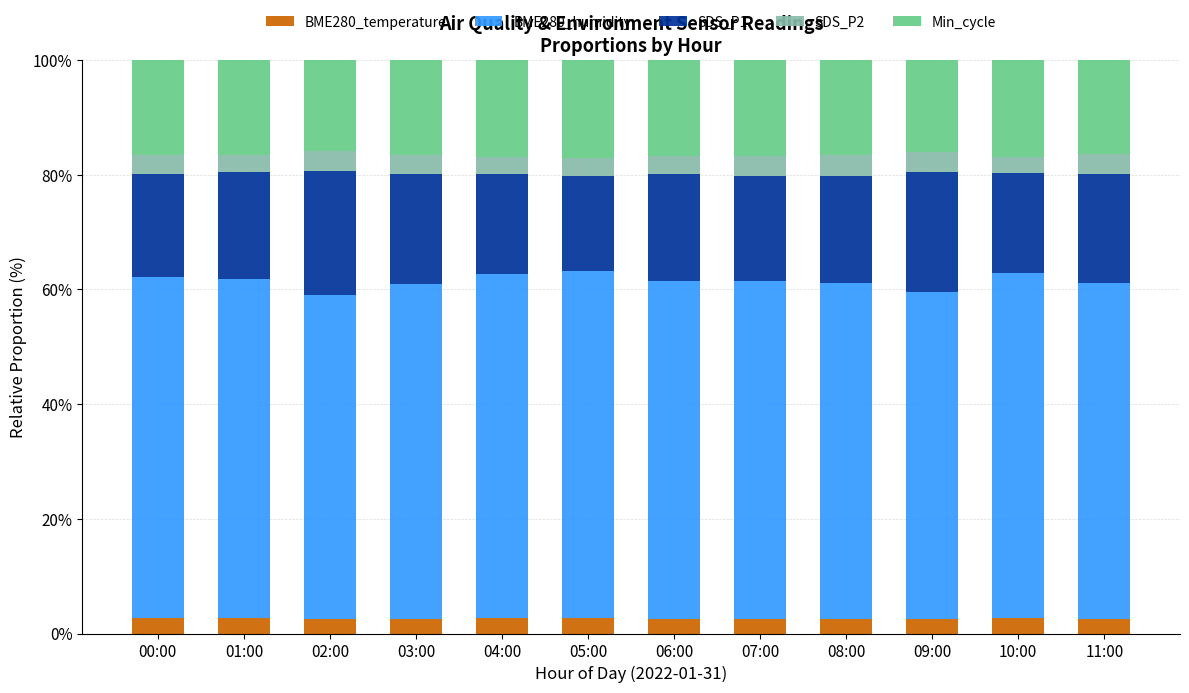

What is the total value across all series at 11:00?

100.0